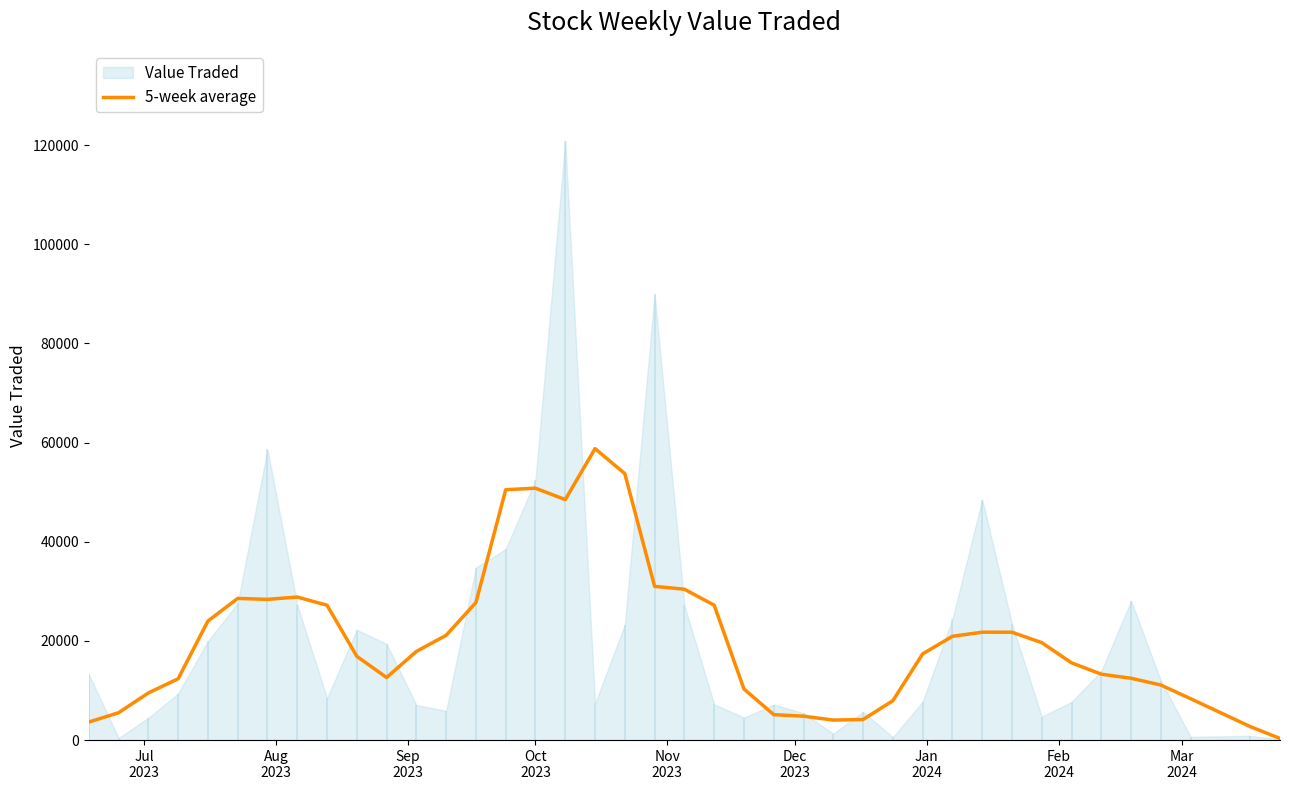

What is the minimum value shown in the chart?

324.6